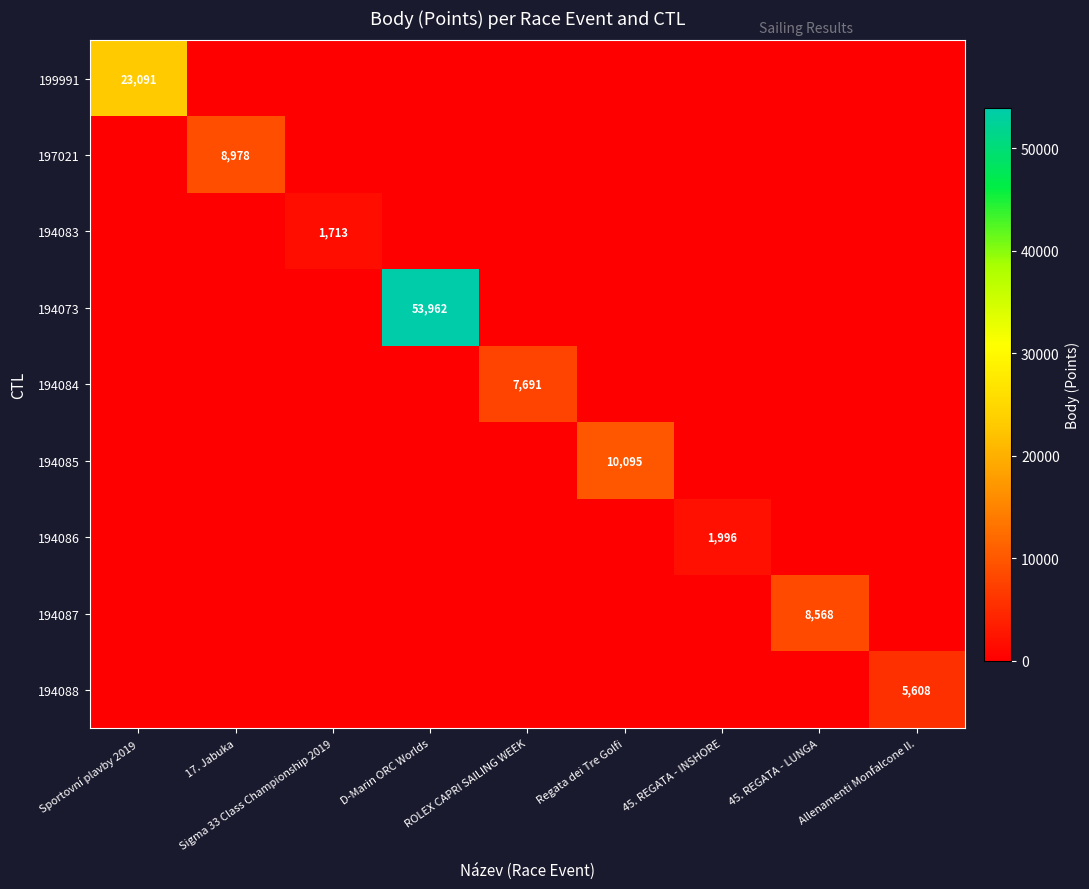

How many series are shown in this chart?

9